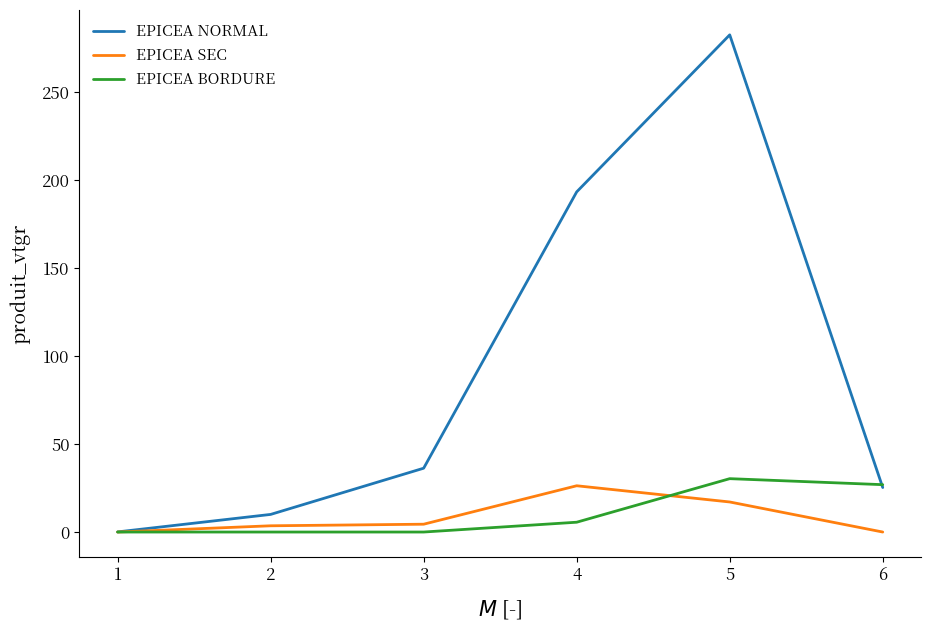

What is the maximum value for EPICEA BORDURE?

30.3